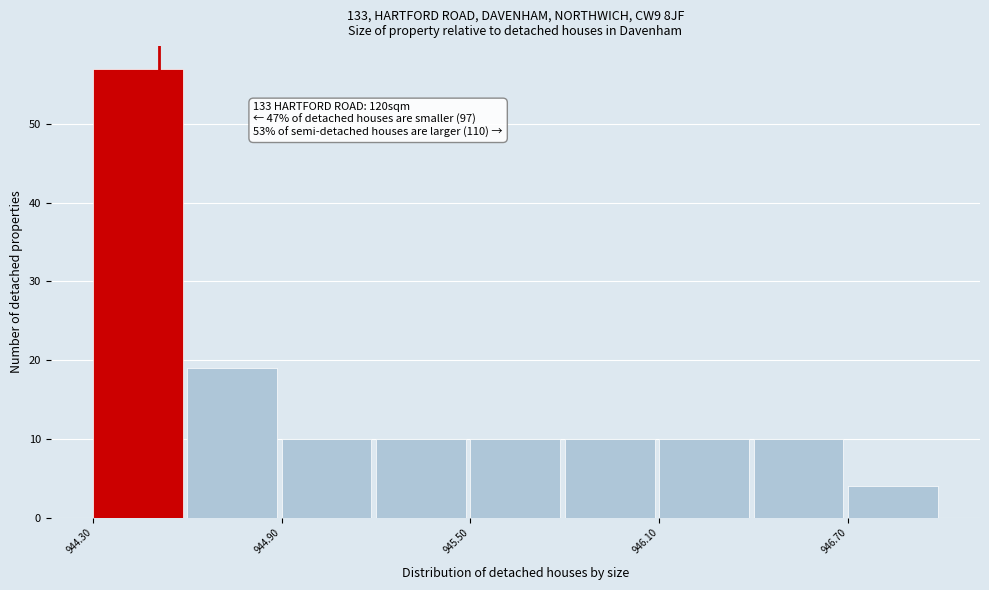

Read against the x-axis, roughly where is the centre of the tallest bar?

944.4